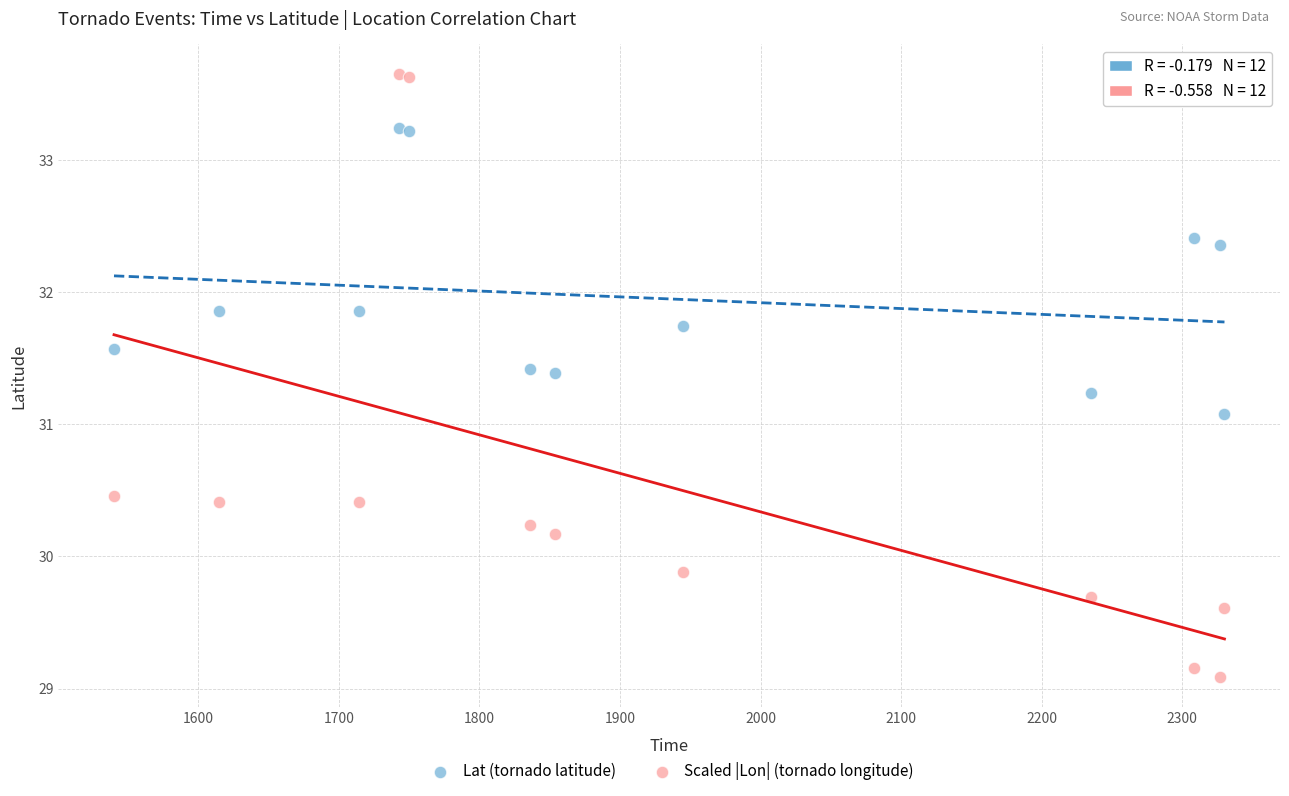

Which series contains the highest Y value?

Scaled |Lon| (tornado longitude)